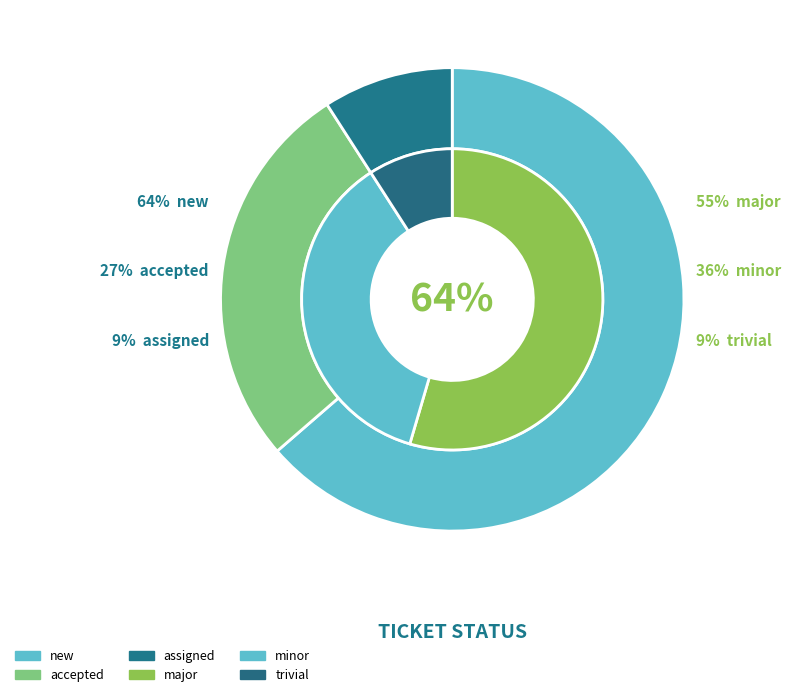

Combined, do major and new account for over 50%?

Yes